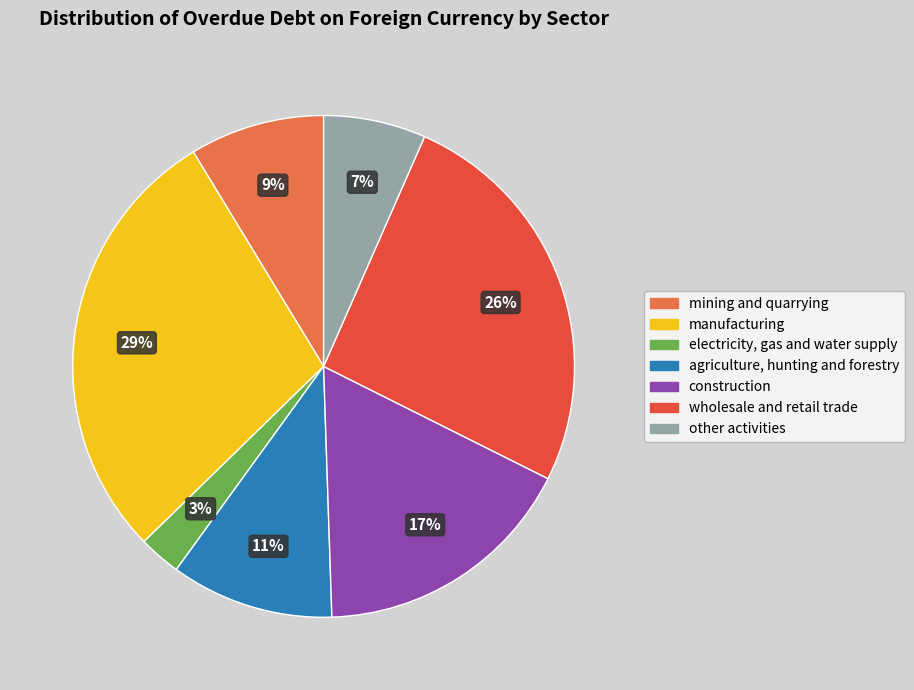

Does any single category account for the majority?

No